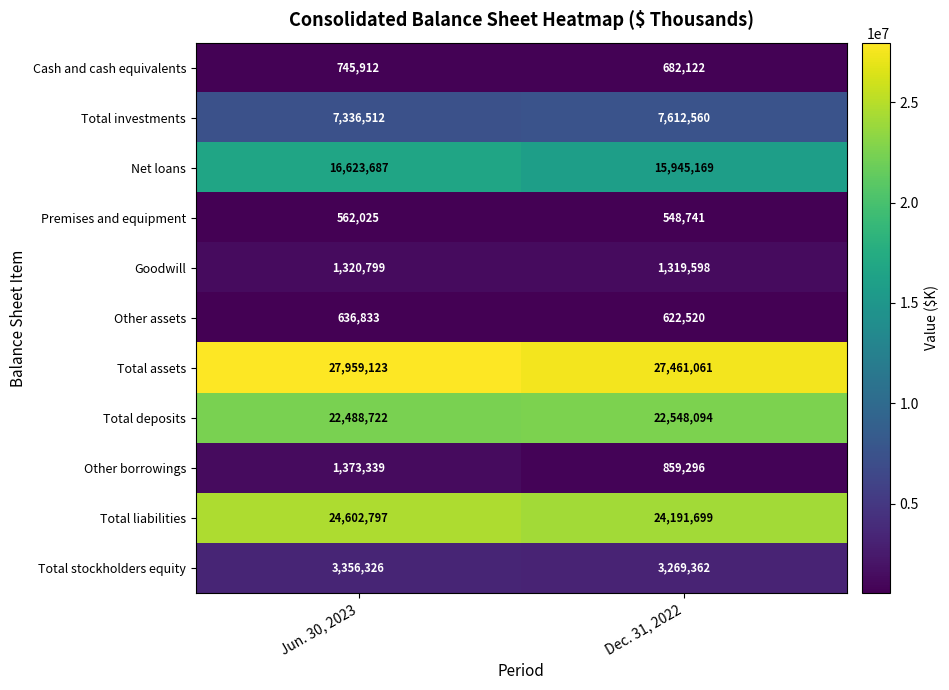

What is the highest value of the Premises and equipment series?

562025